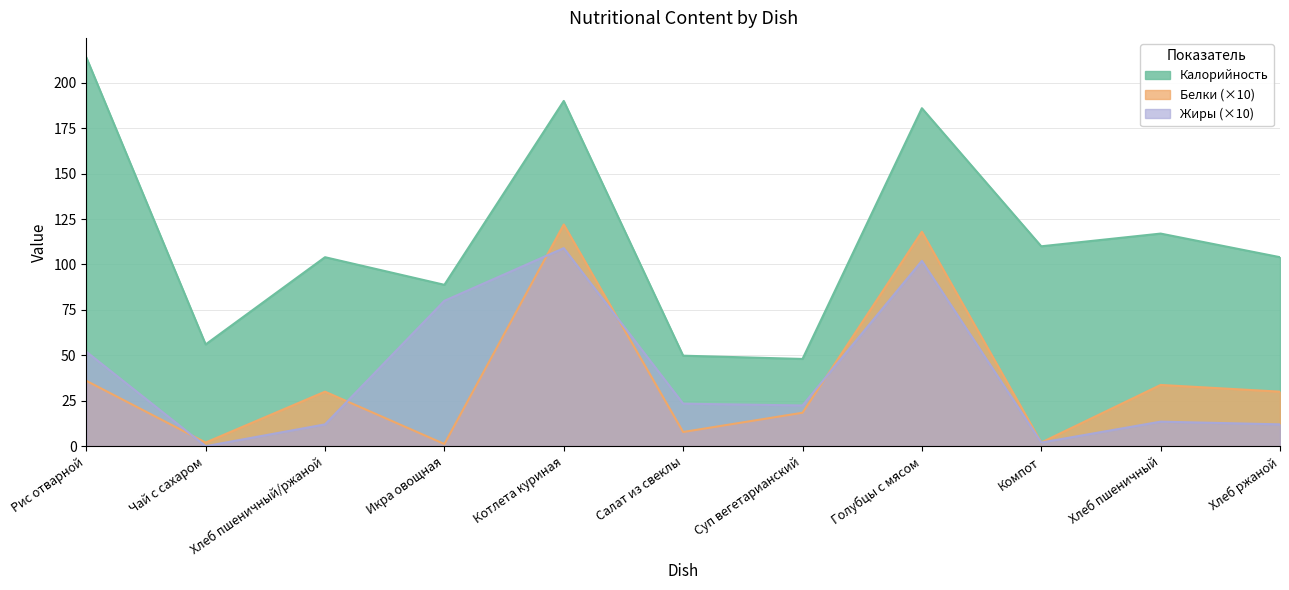

What is the total value across all series at Хлеб ржаной?

146.0